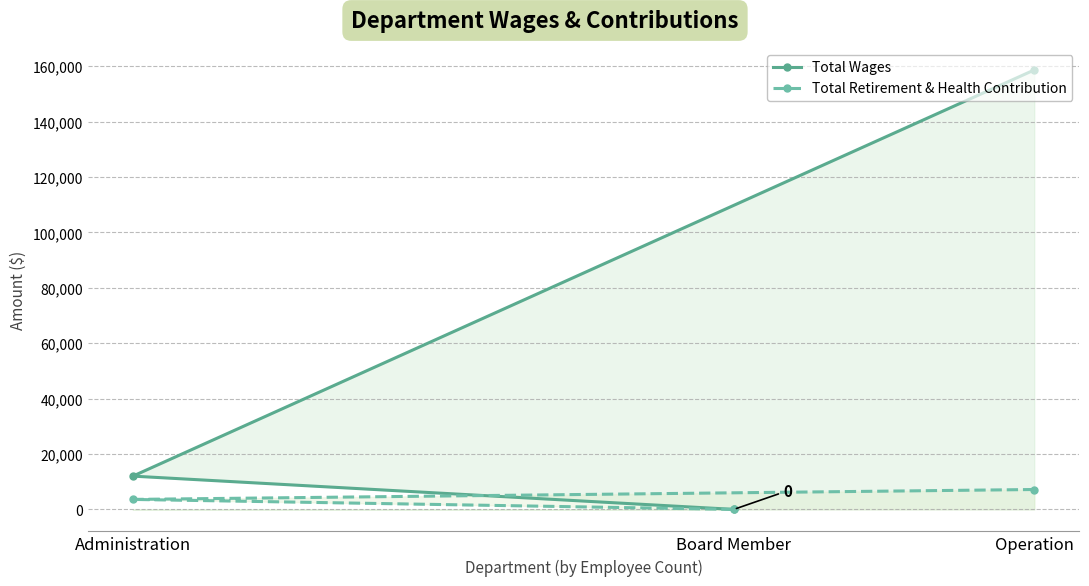

Count the number of categories in the chart.

3